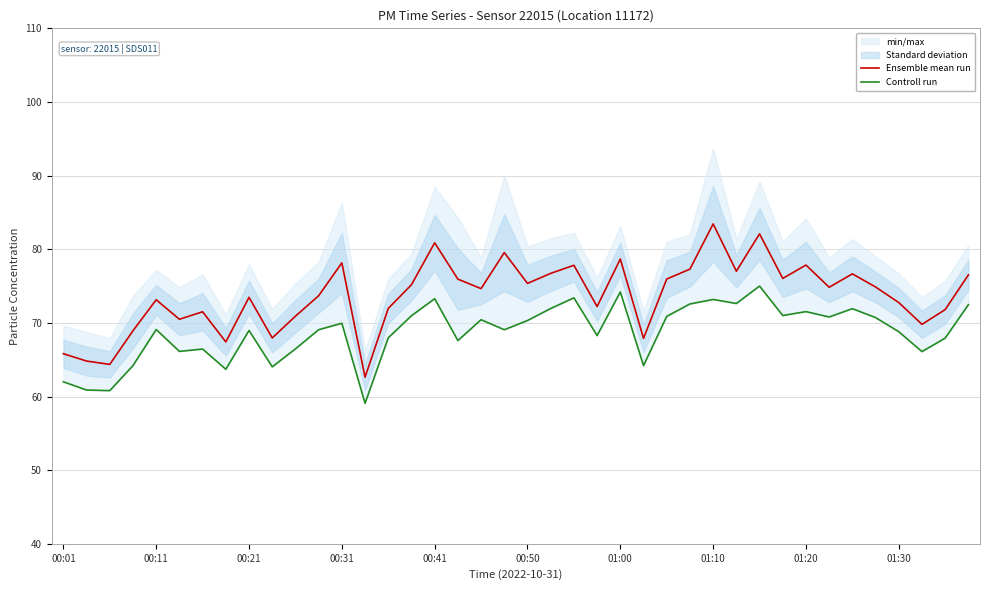

What is the maximum value for Ensemble mean run?

83.4